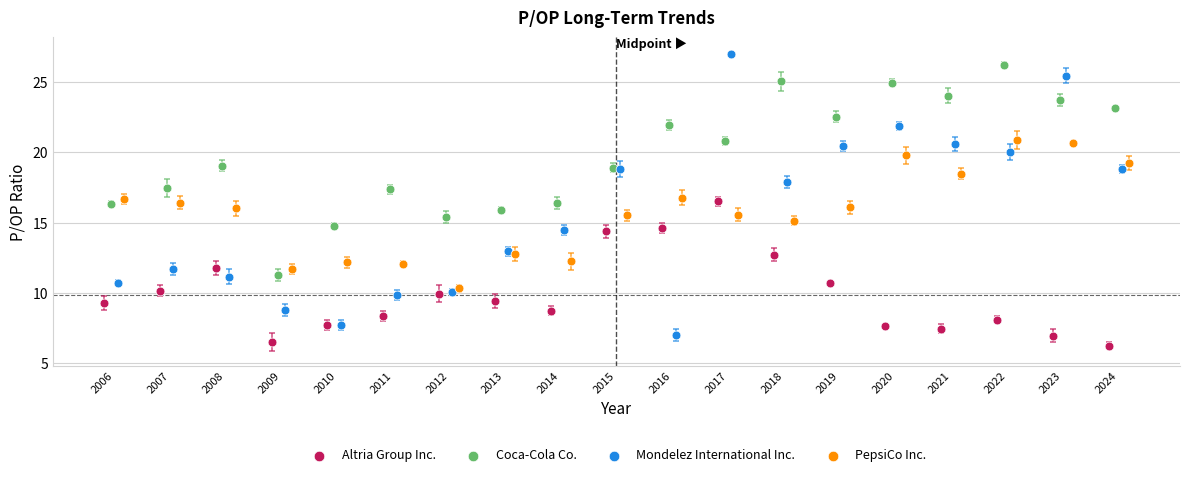

Which series reaches the minimum Y coordinate?

Altria Group Inc.